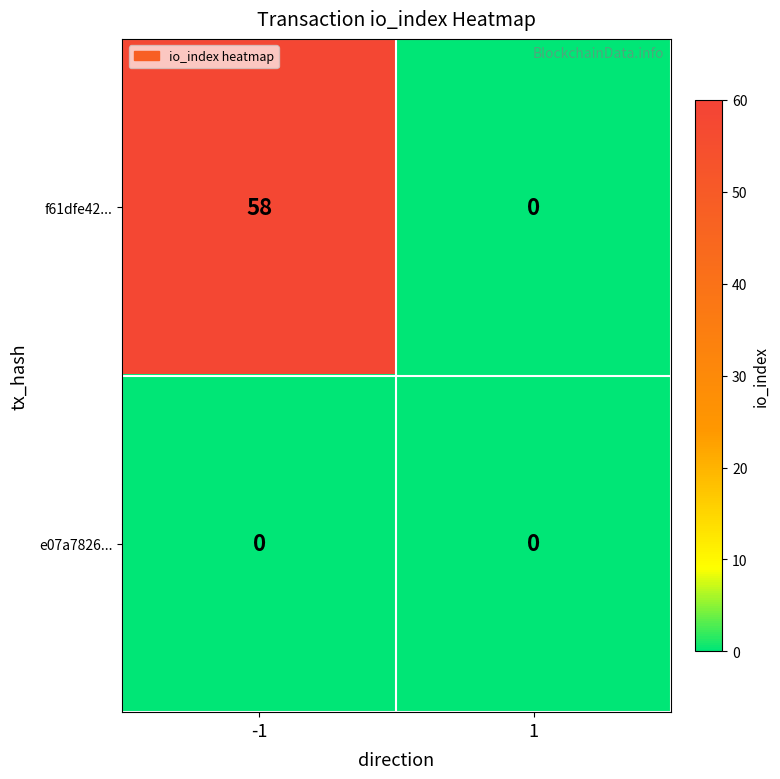

Rank the series by their maximum value, from lowest to highest.

e07a7826..., f61dfe42...